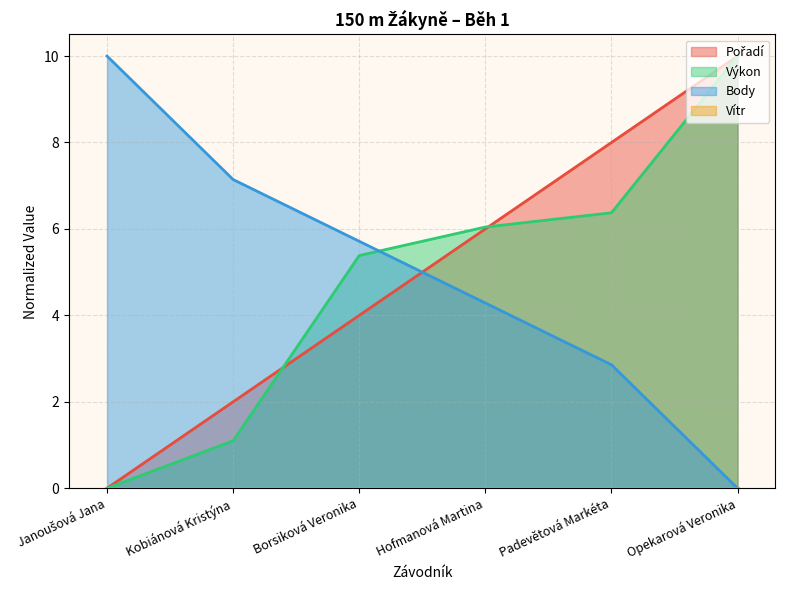

What is the difference between the maximum and minimum values in the Body series?

10.0